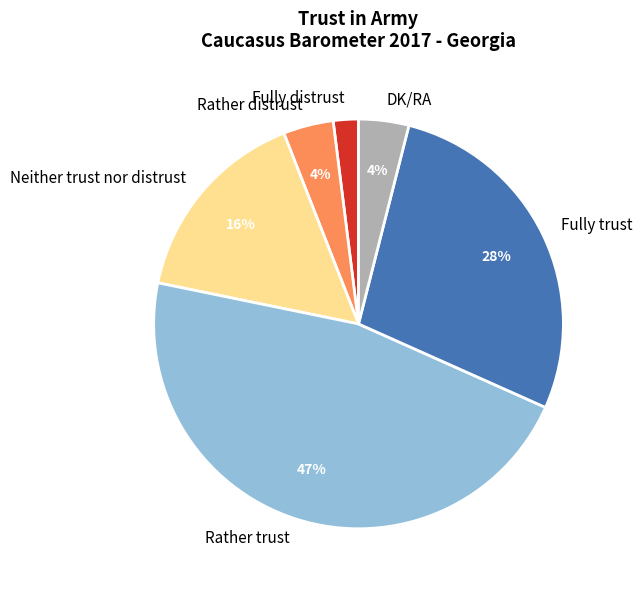

Approximately how many times larger is the value at Fully trust compared to DK/RA?

7.0